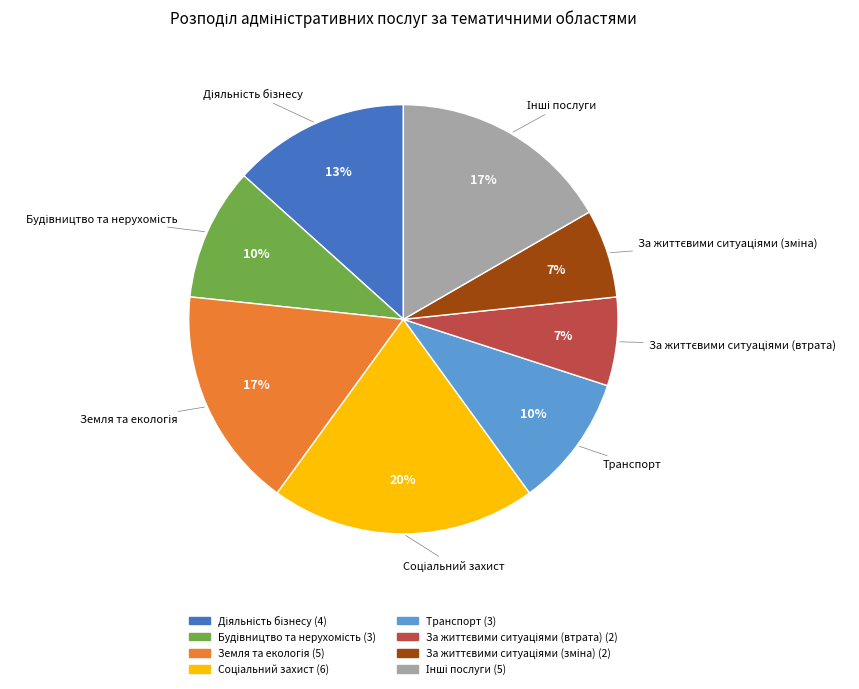

The Транспорт slice represents 4% of the pie. True or false?

False